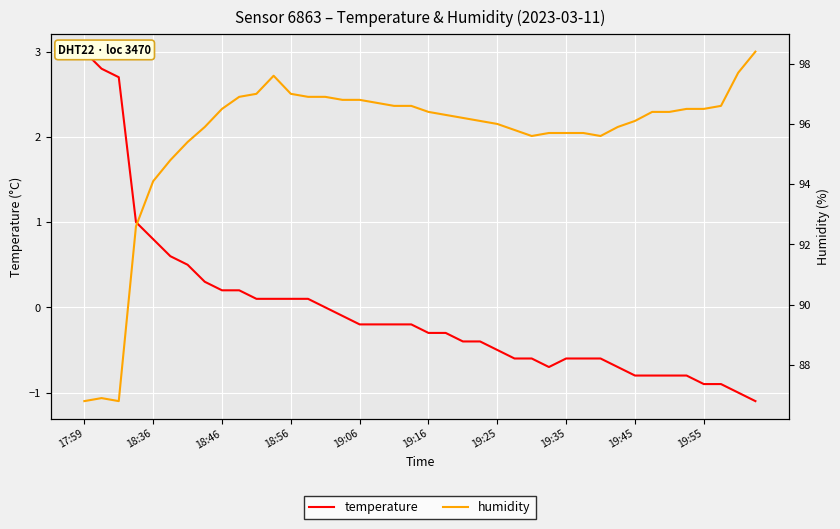

What is the minimum value for humidity?

86.8